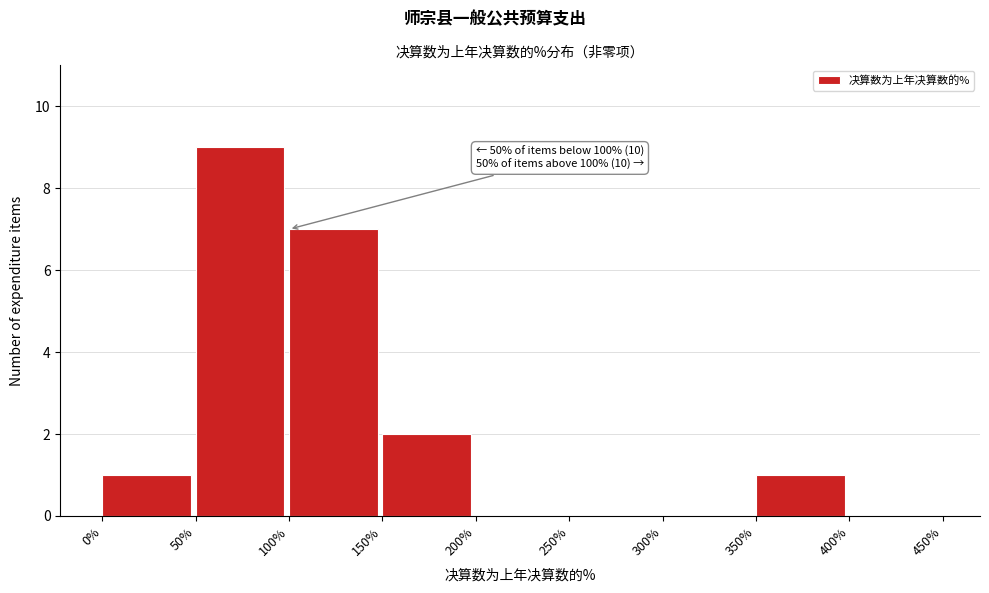

Which range on the x-axis has the tallest bar?

50% to 100%